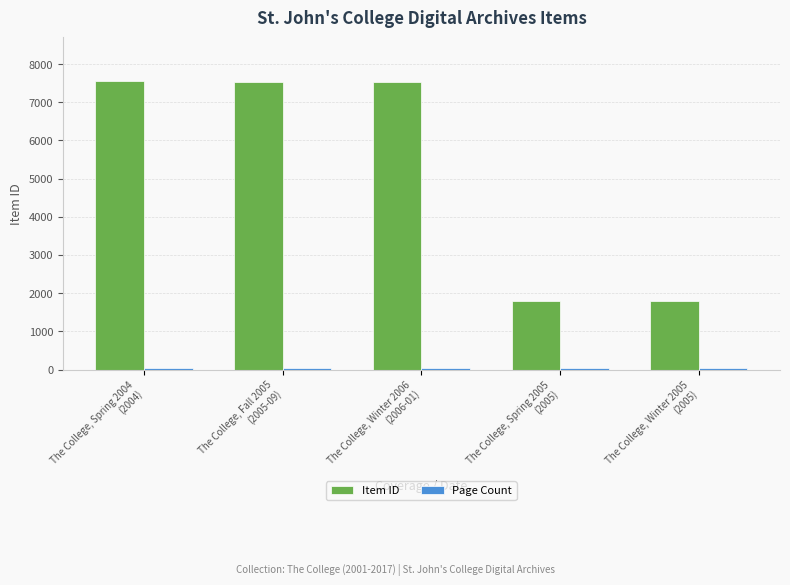

Which series has the largest range (max minus min)?

Item ID